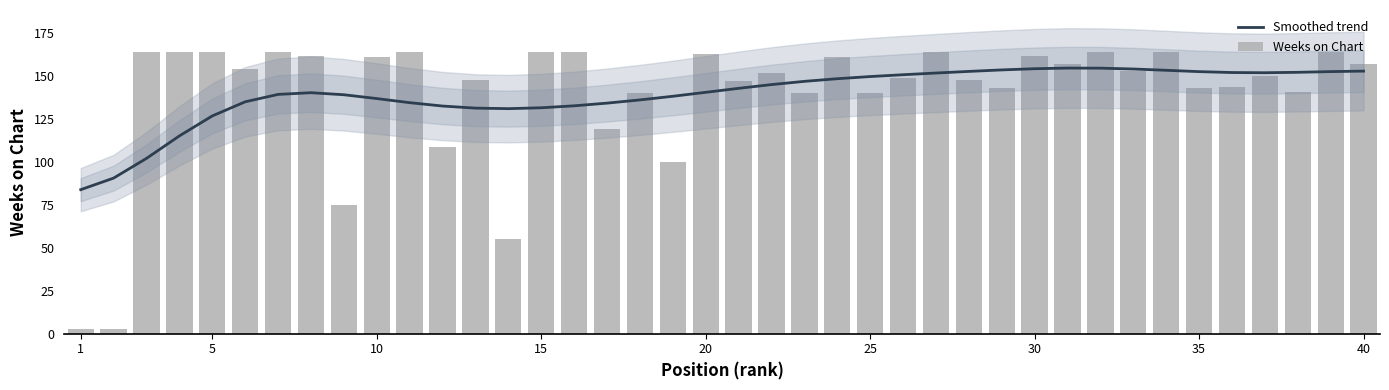

How many distinct data groups are displayed?

2